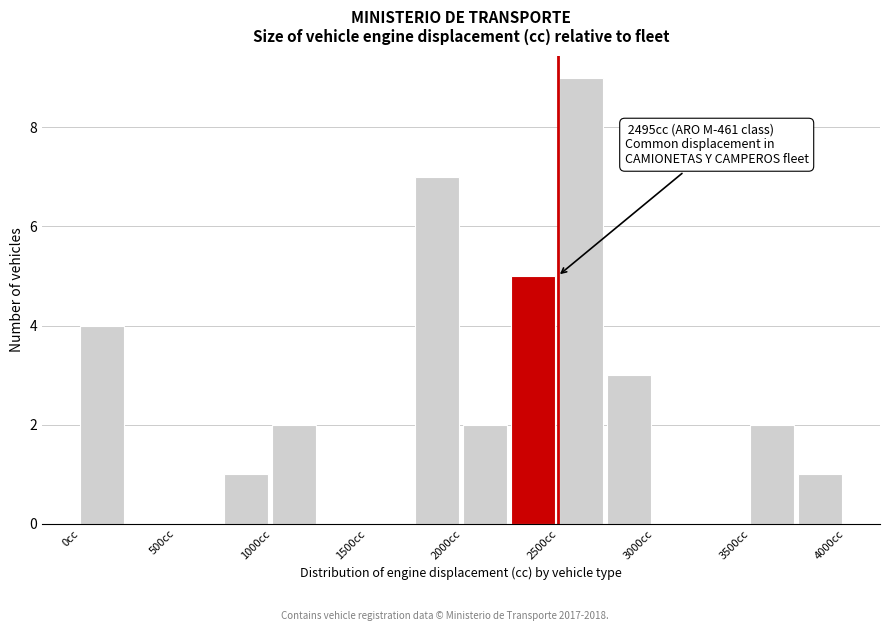

Which range on the x-axis has the tallest bar?

2500 to 2750